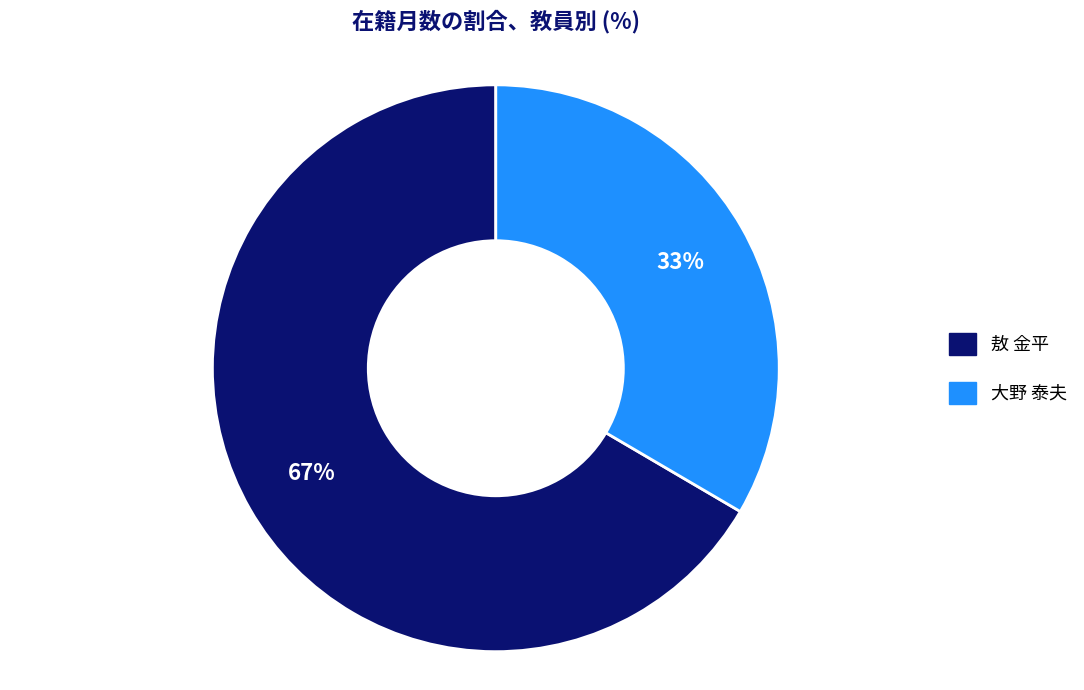

How many segments does this pie chart have?

2